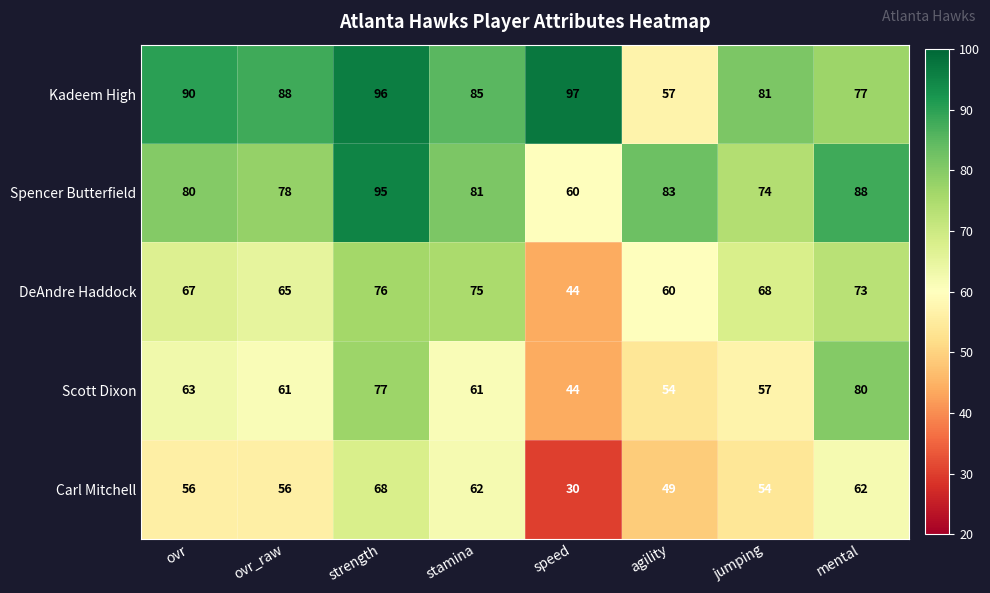

How many categories are shown in the chart?

8